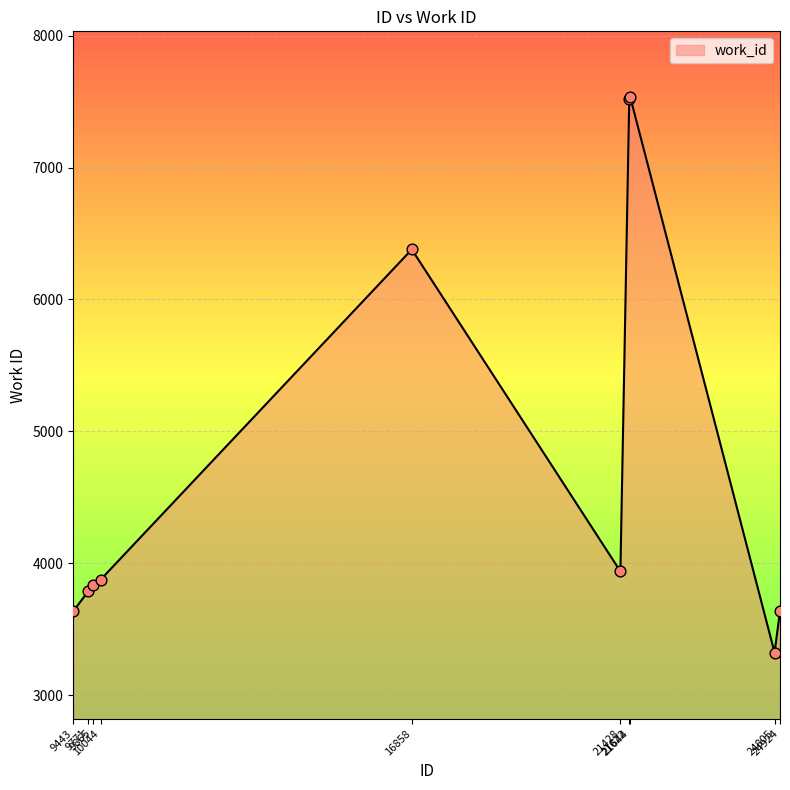

Approximately how many times larger is the value at 21622 compared to 24924?

2.1